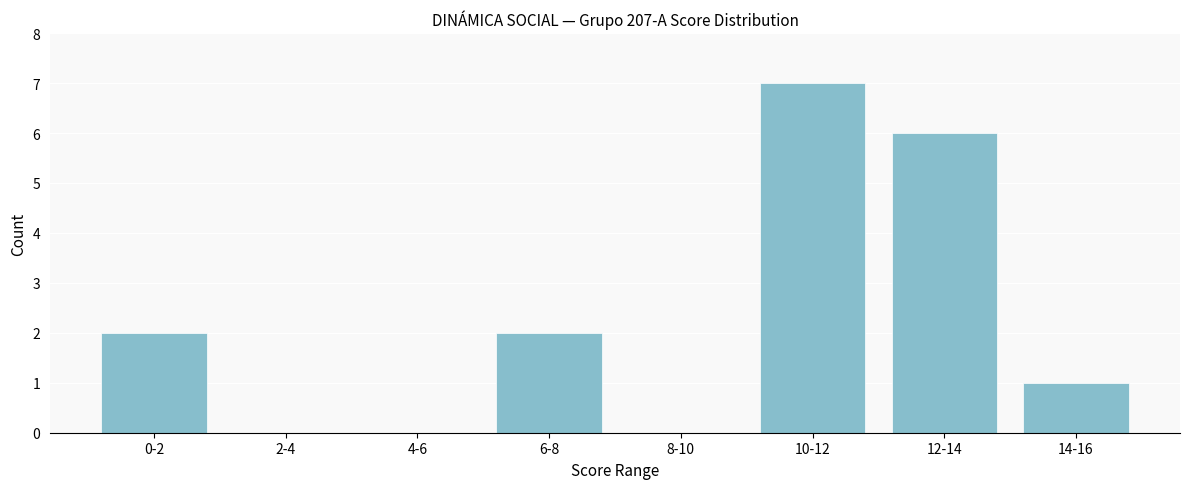

Reading left to right, what are all the values shown in this chart?

0-2=2	2-4=0	4-6=0	6-8=2	8-10=0	10-12=7	12-14=6	14-16=1